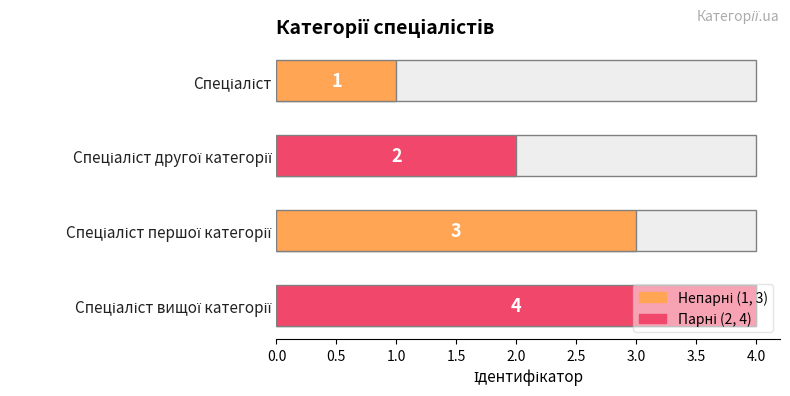

What is the value of the 1st bar from the left?

1